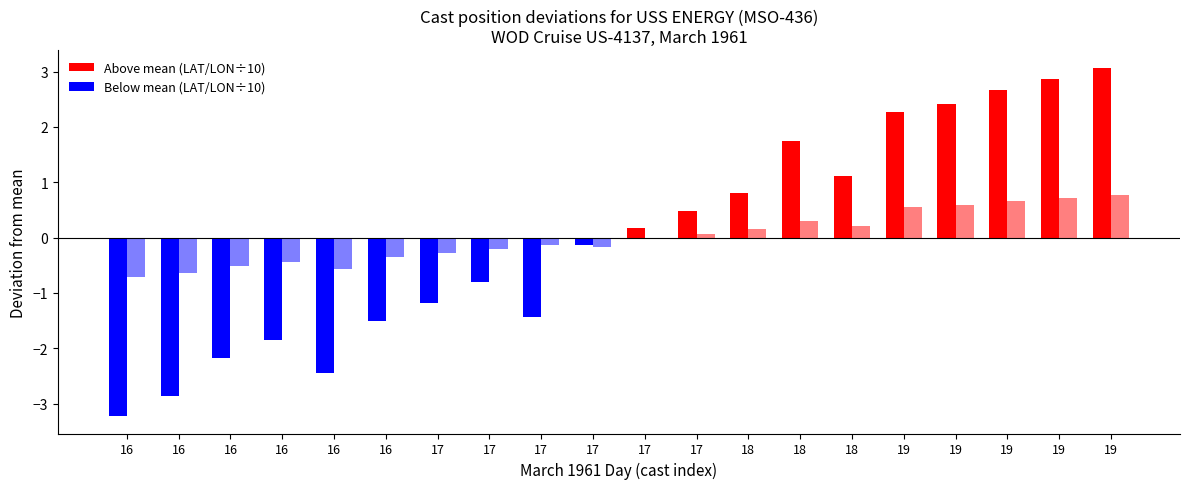

Does the chart contain stacked bars?

No